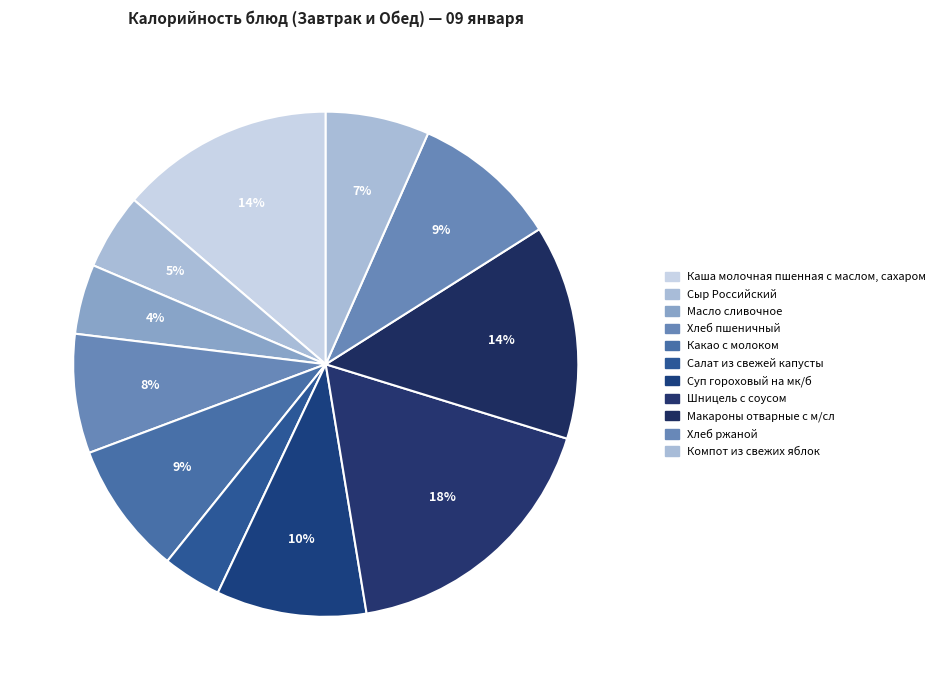

How many slices are in this pie chart?

11